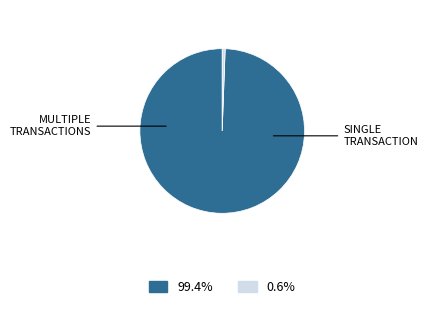

Does any single category account for the majority?

Yes